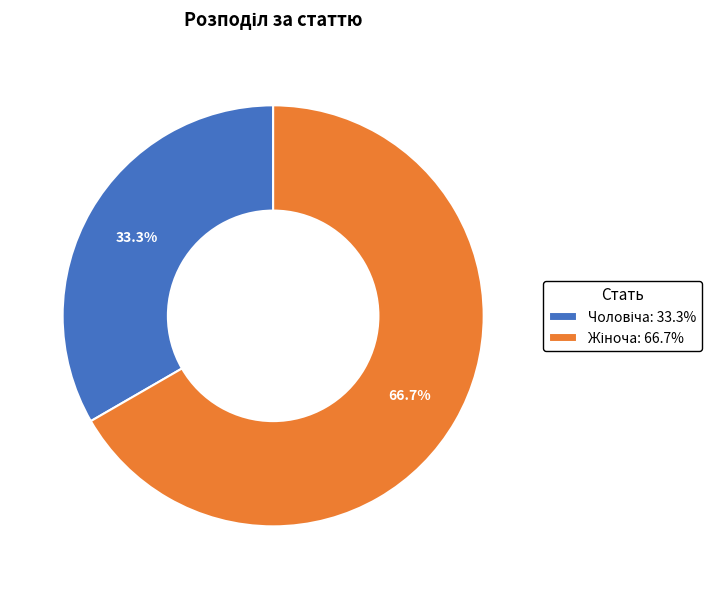

Does any single category account for the majority?

Yes